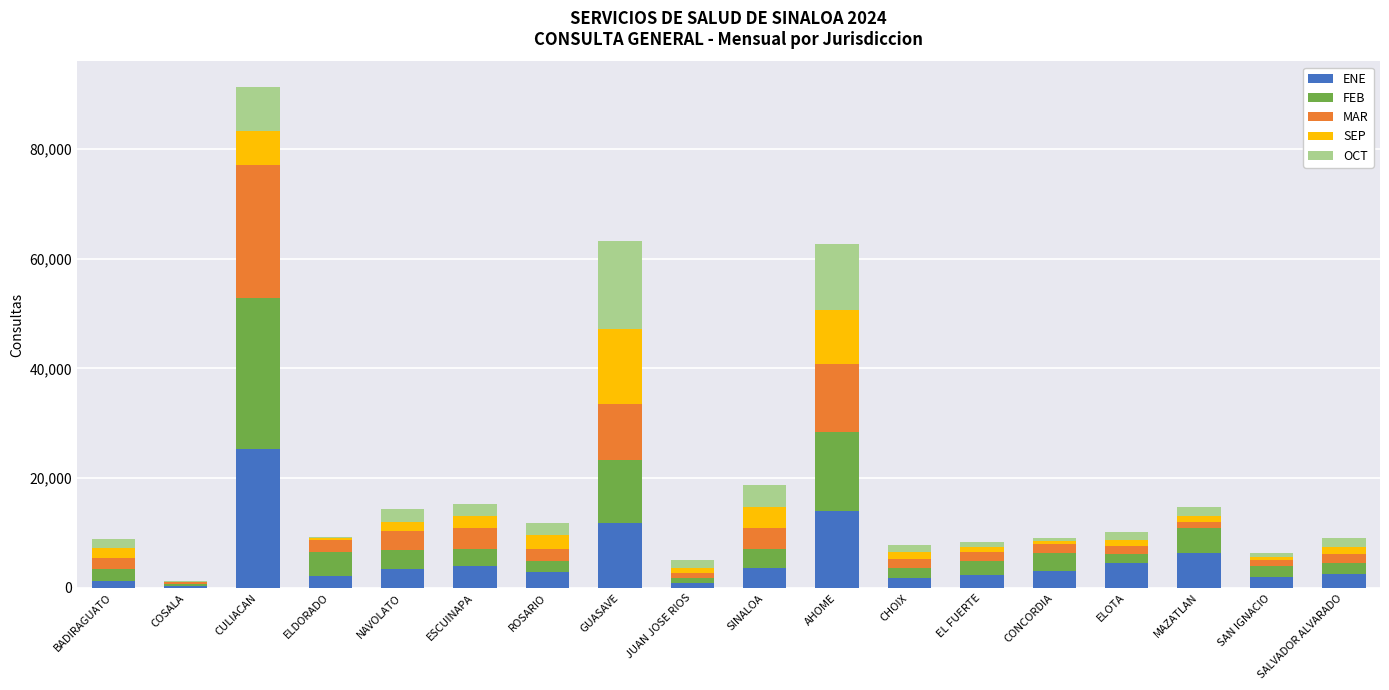

What is the total value across all series at ROSARIO?

11908